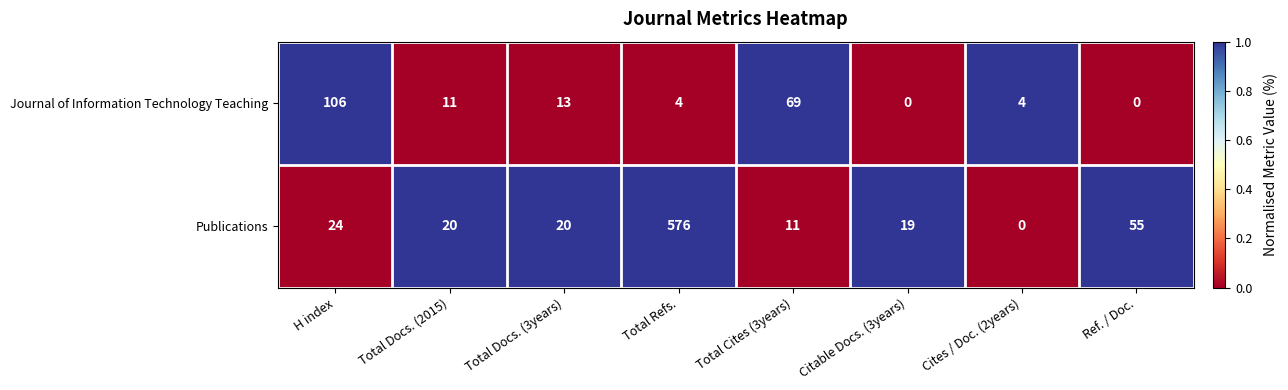

Reading right to left, what are all the values shown in this chart?

Journal of Information Technology Teaching: 0	4	0	69	4	13	11	106
Publications: 55	0	19	11	576	20	20	24